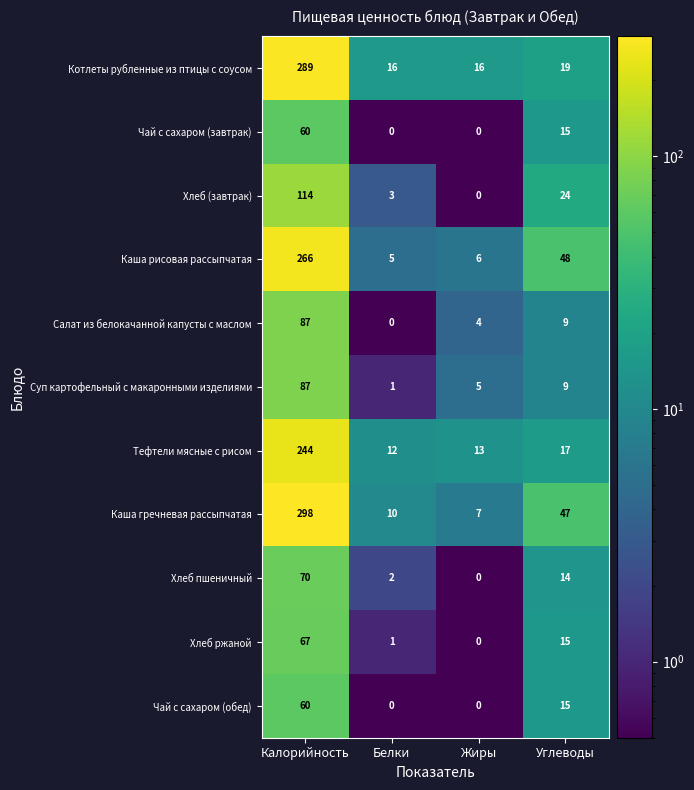

Which series has the widest spread of values?

Каша гречневая рассыпчатая